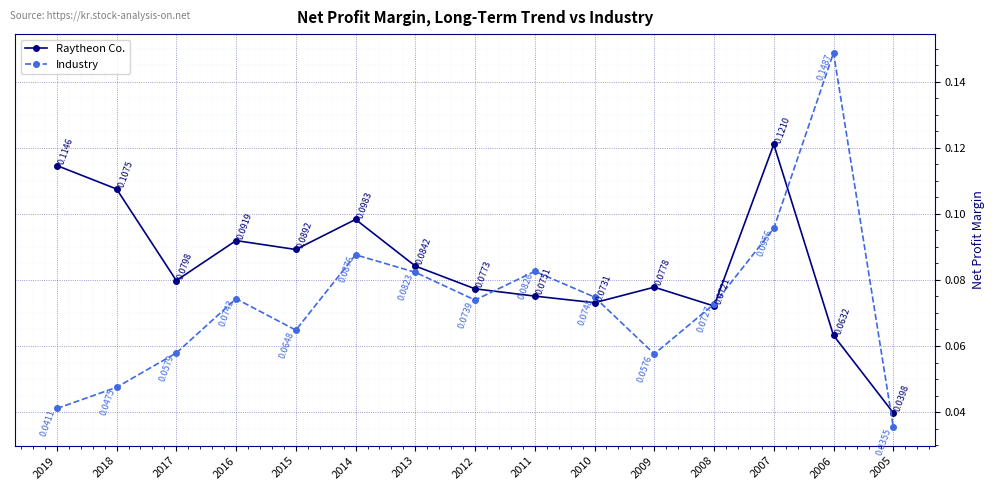

Between 2013 and 2008, which series saw the biggest shift?

Raytheon Co.